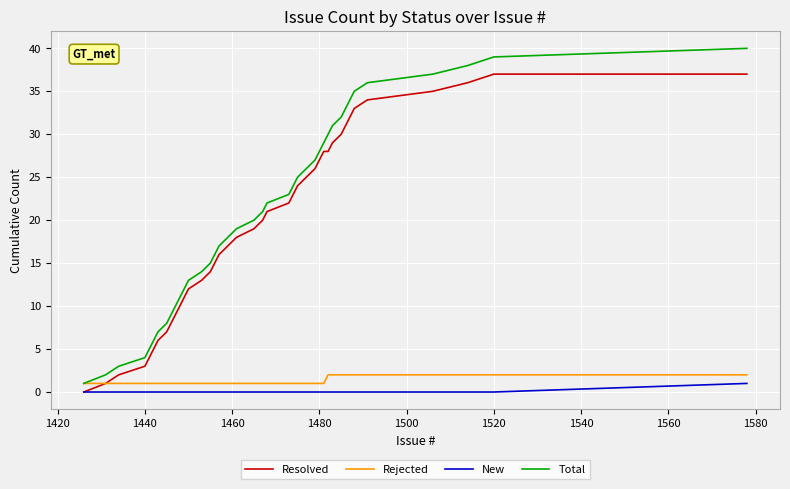

Which series has the widest spread of values?

Total